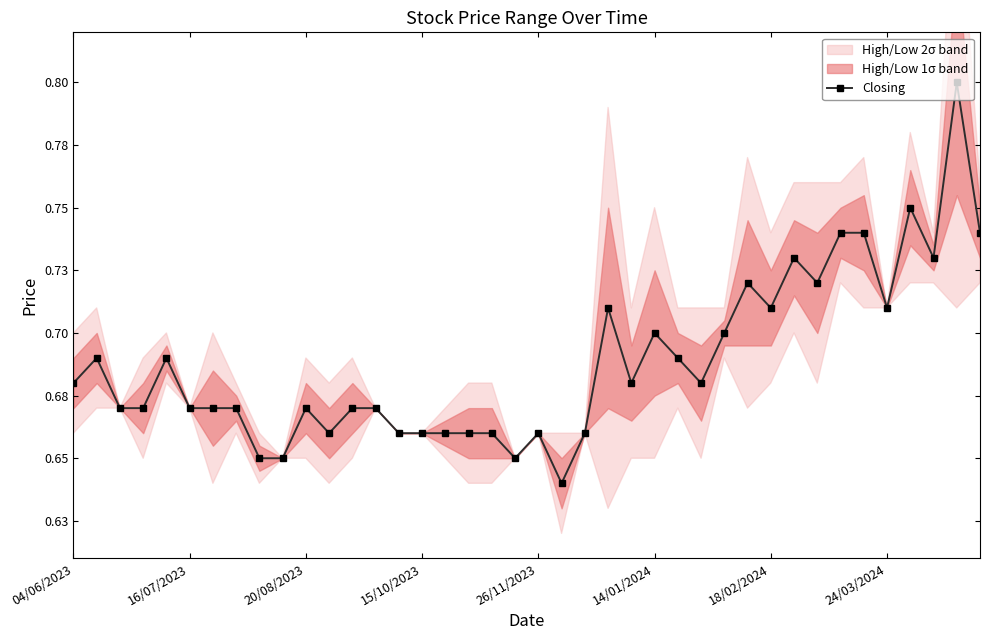

Does the chart have visible grid lines?

No